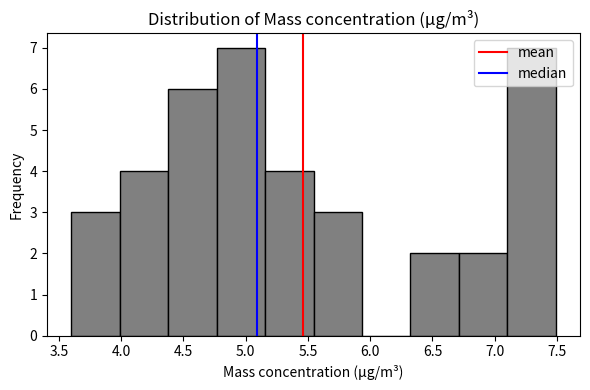

What is the height of the bar covering 6.30 to 6.70 on the x-axis? Neither the bar edges nor the heights are printed on the chart, so give them approximately, as read against the axes.

2